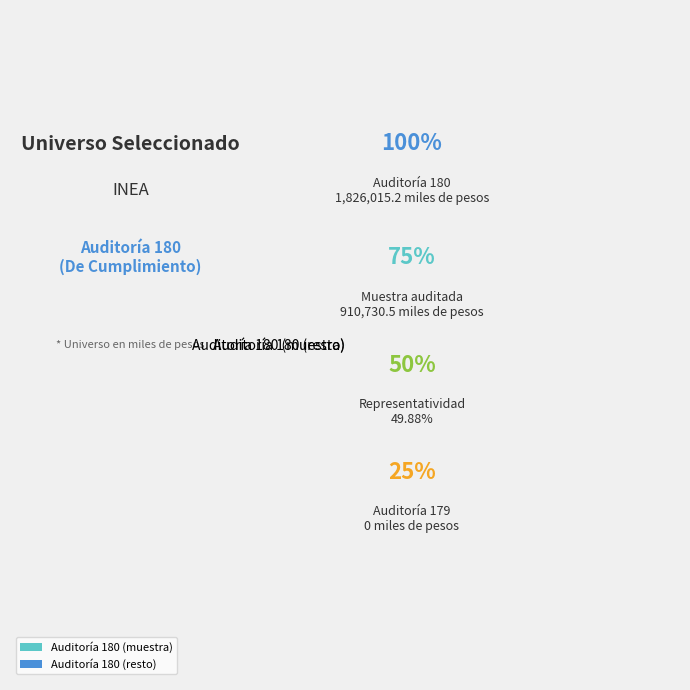

Combined, do Auditoría 180 (muestra) and Auditoría 180 (resto) account for over 50%?

Yes